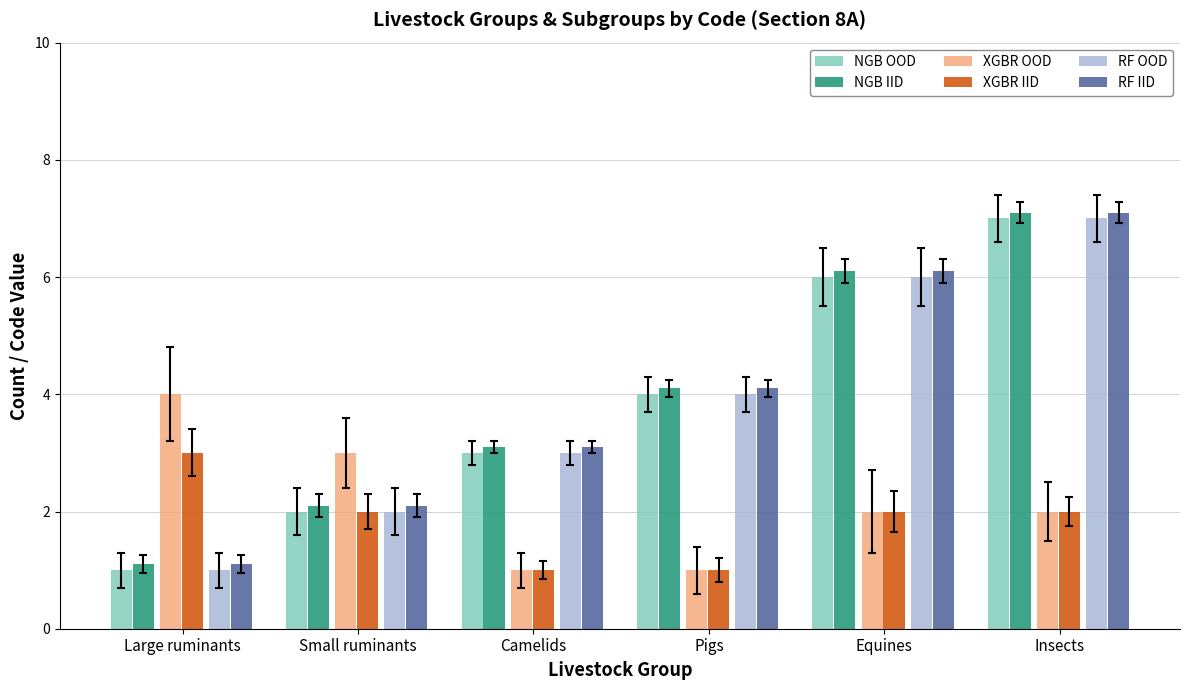

What value does the NGB IID series have at Large ruminants?

1.1